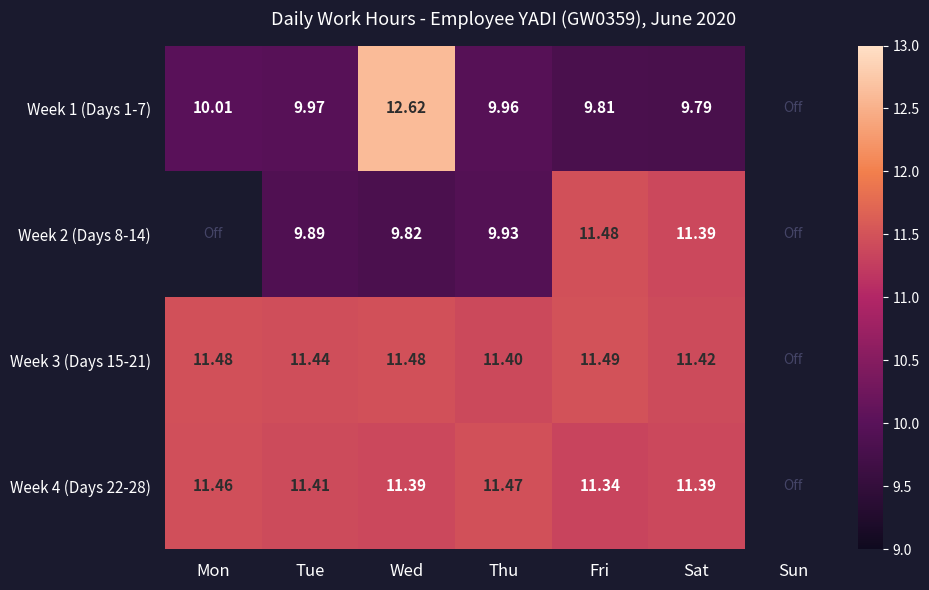

The Week 4 (Days 22-28) series shows 16.2 at Thu. True or false?

False